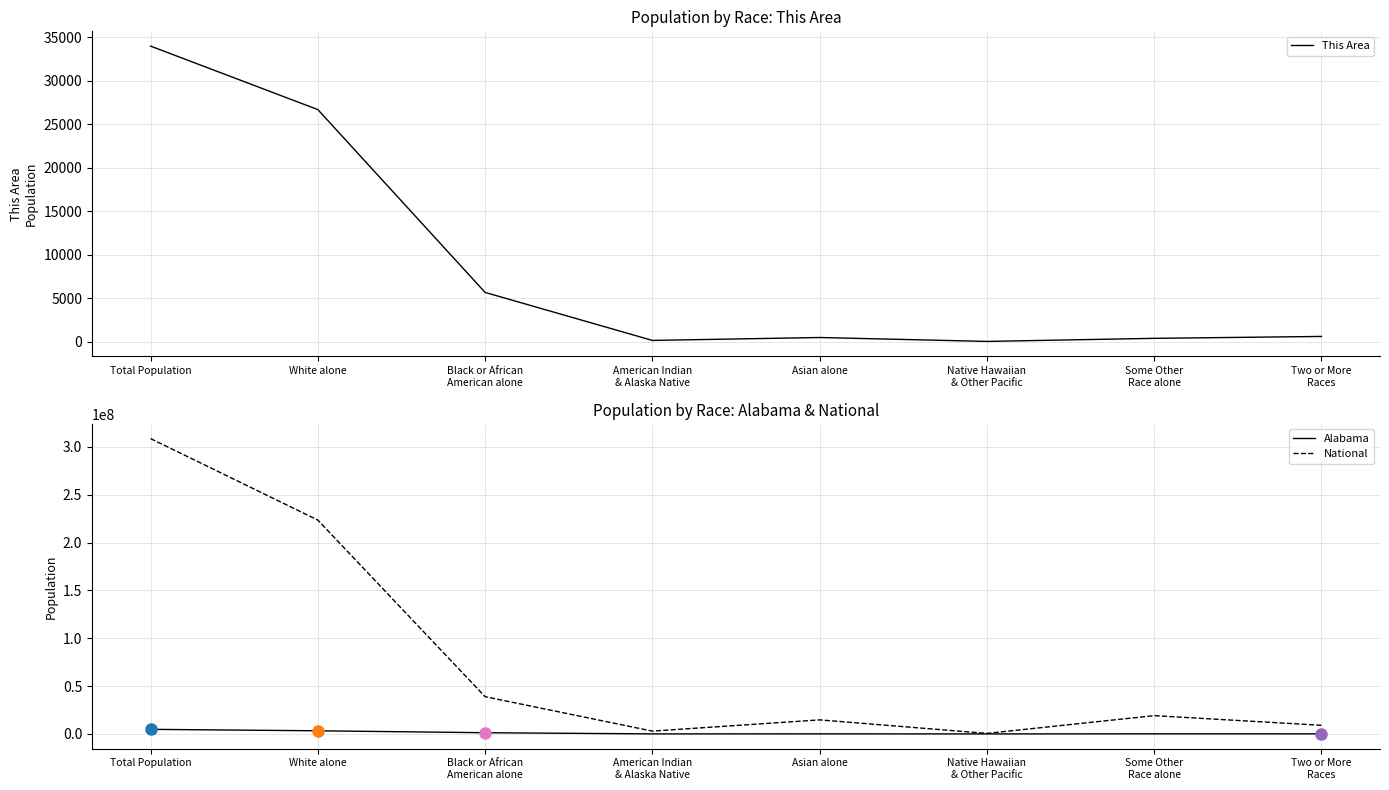

At which label does Alabama first exceed 96910?

Total Population